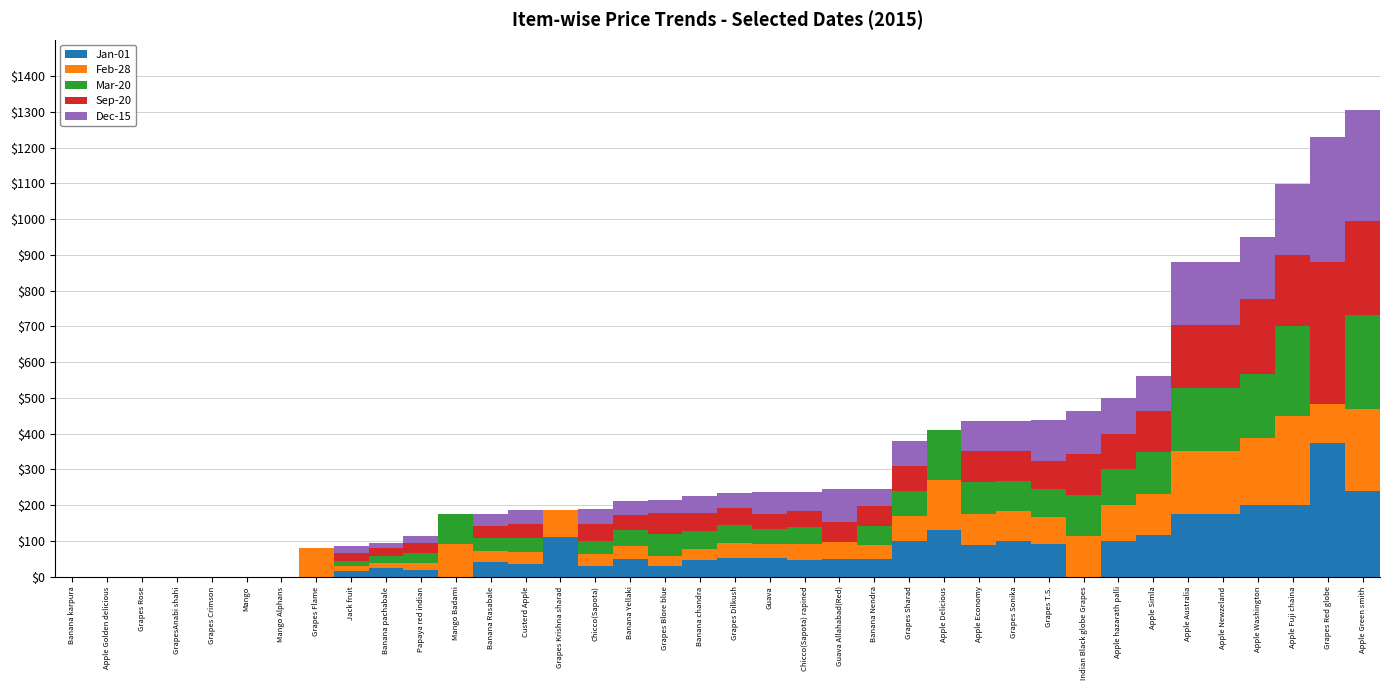

What is the total value across all series at Apple Economy?

435